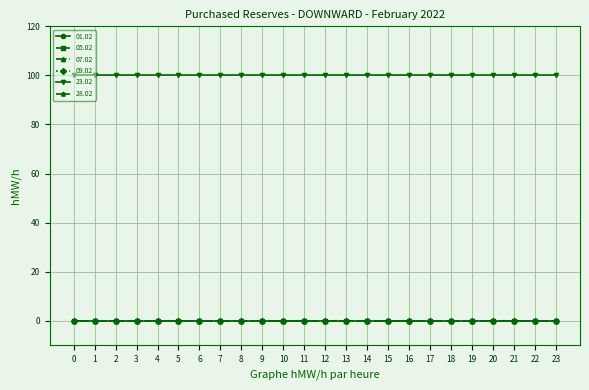

True or false: 05.02 and 01.02 intersect in this chart.

False